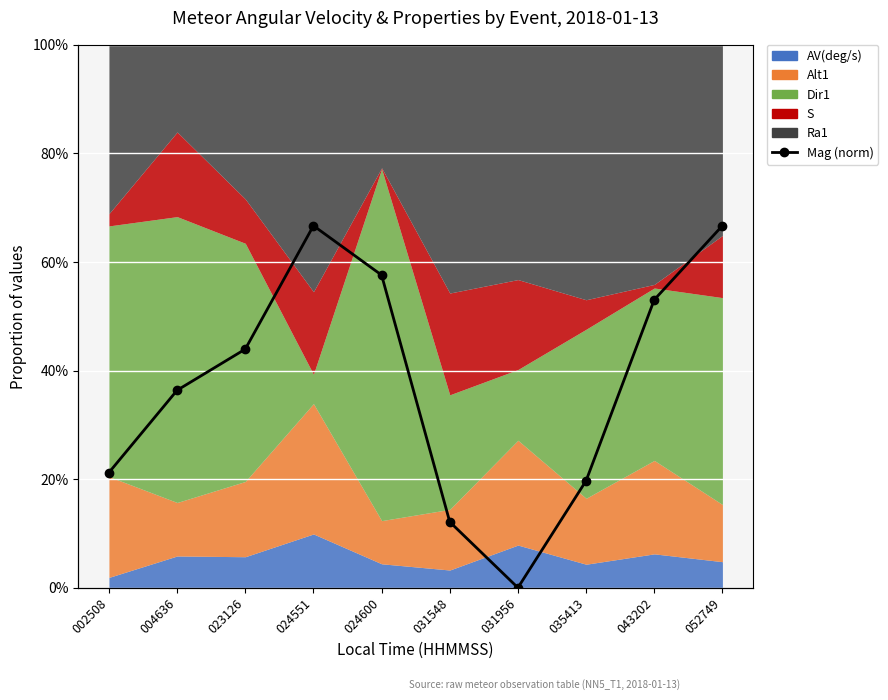

What is the value of the 2nd point from the left?

54.5